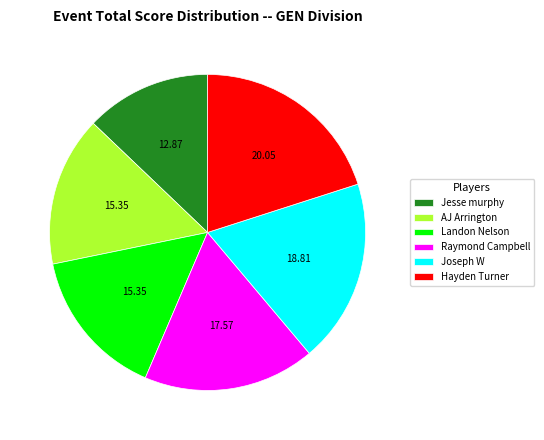

Is the sum of Joseph W and Landon Nelson greater than half?

No